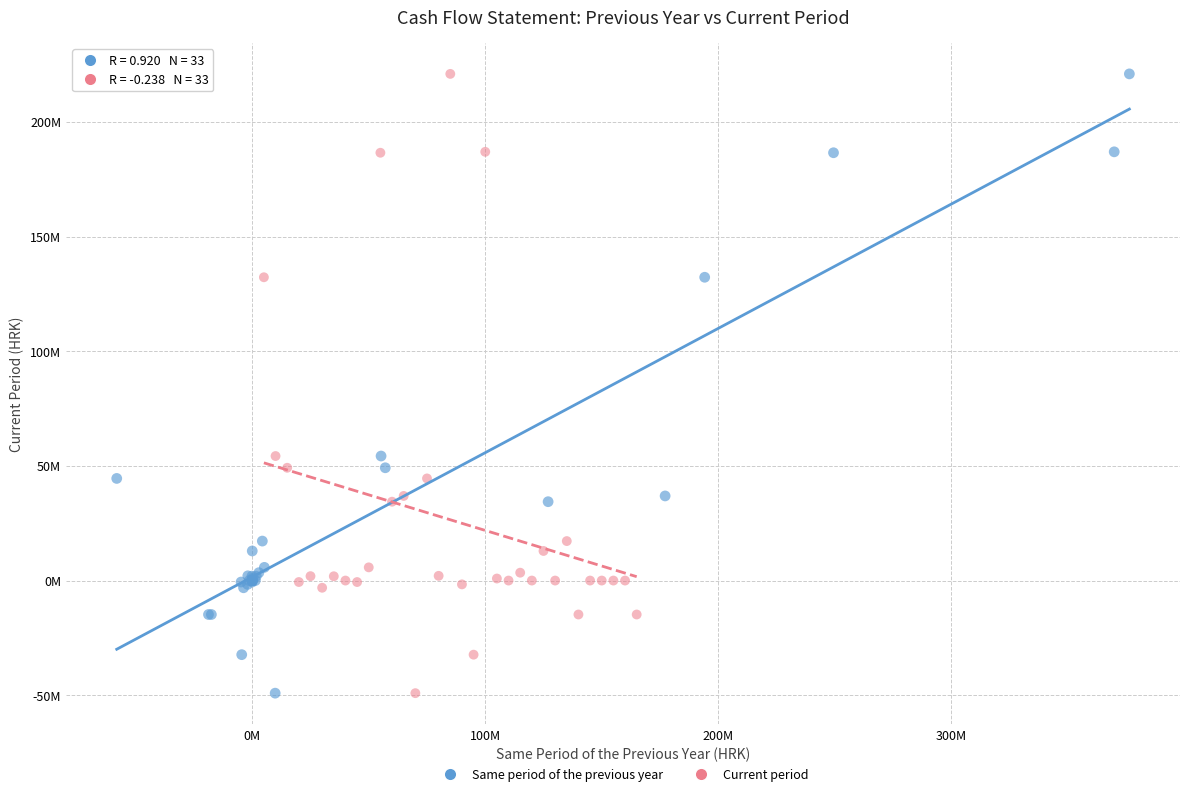

What are all the series names shown in the legend?

Same period of the previous year, Current period